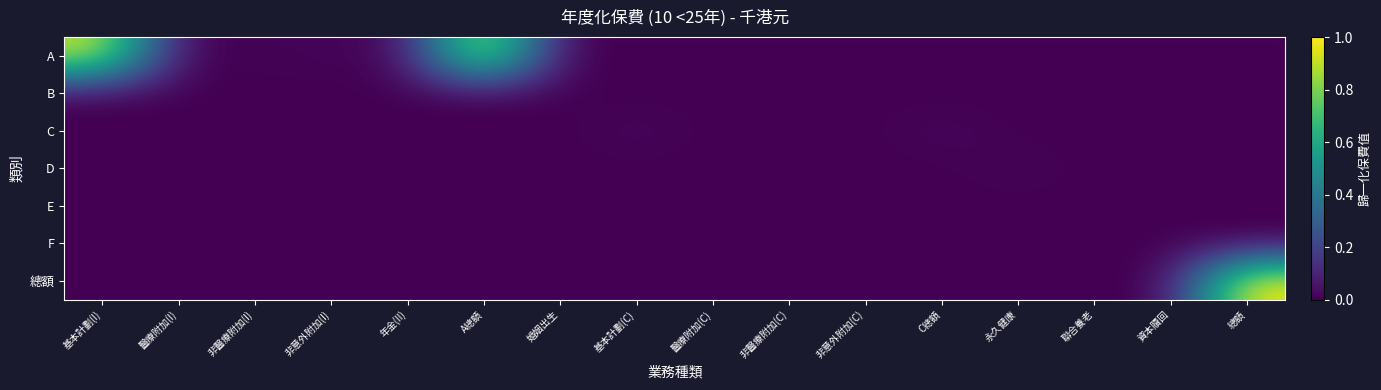

Reading right to left, transcribe all the data shown in this chart.

A: 總額=0.0	資本贖回=0.0	聯合養老=0.0	永久健康=0.0	C總額=0.0	非意外附加(C)=0.0	非醫療附加(C)=0.0	醫療附加(C)=0.0	基本計劃(C)=0.0	婚姻出生=0.0	A總額=1.0	年金(II)=0.0	非意外附加(I)=0.0	非醫療附加(I)=0.0	醫療附加(I)=0.0	基本計劃(I)=0.9
B: 總額=0.0	資本贖回=0.0	聯合養老=0.0	永久健康=0.0	C總額=0.0	非意外附加(C)=0.0	非醫療附加(C)=0.0	醫療附加(C)=0.0	基本計劃(C)=0.0	婚姻出生=0.0	A總額=0.0	年金(II)=0.0	非意外附加(I)=0.0	非醫療附加(I)=0.0	醫療附加(I)=0.0	基本計劃(I)=0.0
C: 總額=0.0	資本贖回=0.0	聯合養老=0.0	永久健康=0.0	C總額=0.0	非意外附加(C)=0.0	非醫療附加(C)=0.0	醫療附加(C)=0.0	基本計劃(C)=0.0	婚姻出生=0.0	A總額=0.0	年金(II)=0.0	非意外附加(I)=0.0	非醫療附加(I)=0.0	醫療附加(I)=0.0	基本計劃(I)=0.0
D: 總額=0.0	資本贖回=0.0	聯合養老=0.0	永久健康=0.0	C總額=0.0	非意外附加(C)=0.0	非醫療附加(C)=0.0	醫療附加(C)=0.0	基本計劃(C)=0.0	婚姻出生=0.0	A總額=0.0	年金(II)=0.0	非意外附加(I)=0.0	非醫療附加(I)=0.0	醫療附加(I)=0.0	基本計劃(I)=0.0
E: 總額=0.0	資本贖回=0.0	聯合養老=0.0	永久健康=0.0	C總額=0.0	非意外附加(C)=0.0	非醫療附加(C)=0.0	醫療附加(C)=0.0	基本計劃(C)=0.0	婚姻出生=0.0	A總額=0.0	年金(II)=0.0	非意外附加(I)=0.0	非醫療附加(I)=0.0	醫療附加(I)=0.0	基本計劃(I)=0.0
F: 總額=0.0	資本贖回=0.0	聯合養老=0.0	永久健康=0.0	C總額=0.0	非意外附加(C)=0.0	非醫療附加(C)=0.0	醫療附加(C)=0.0	基本計劃(C)=0.0	婚姻出生=0.0	A總額=0.0	年金(II)=0.0	非意外附加(I)=0.0	非醫療附加(I)=0.0	醫療附加(I)=0.0	基本計劃(I)=0.0
總額: 總額=1.0	資本贖回=0.0	聯合養老=0.0	永久健康=0.0	C總額=0.0	非意外附加(C)=0.0	非醫療附加(C)=0.0	醫療附加(C)=0.0	基本計劃(C)=0.0	婚姻出生=0.0	A總額=0.0	年金(II)=0.0	非意外附加(I)=0.0	非醫療附加(I)=0.0	醫療附加(I)=0.0	基本計劃(I)=0.0